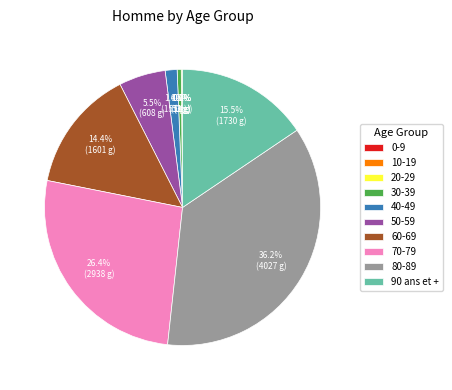

Does 60-69 account for over 50% of the chart?

No